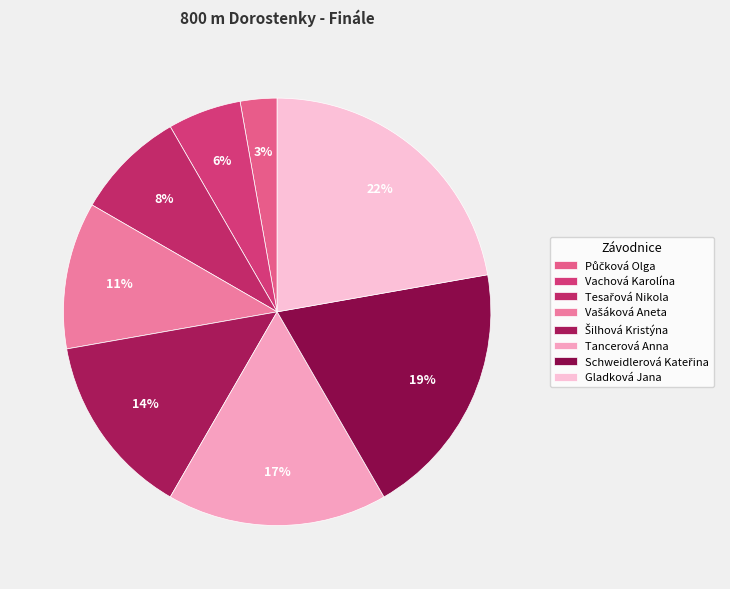

Count the number of slices in the pie.

8